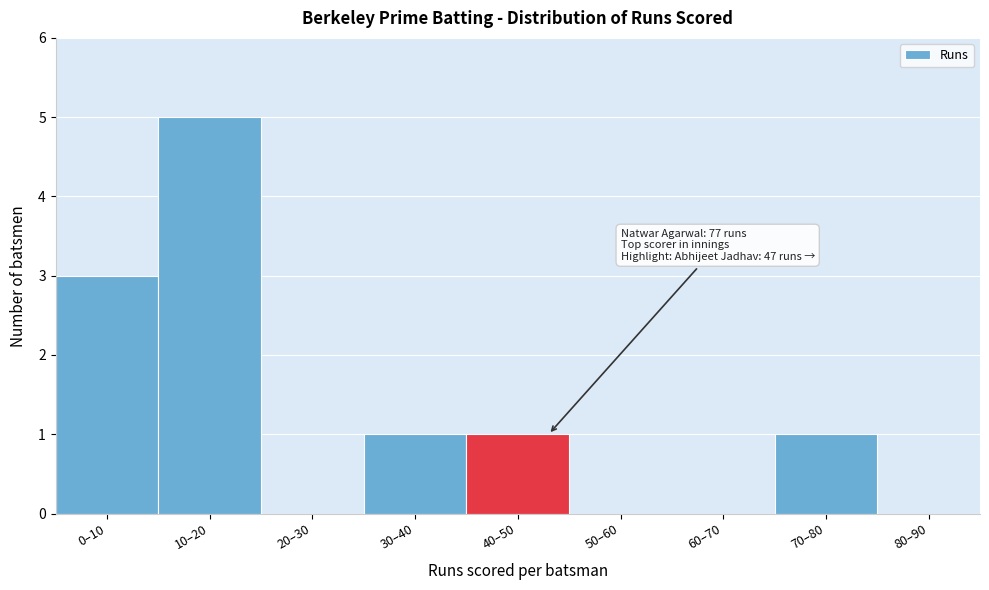

Reading left to right, transcribe all the data shown in this chart.

0–10=3	10–20=5	20–30=0	30–40=1	40–50=1	50–60=0	60–70=0	70–80=1	80–90=0